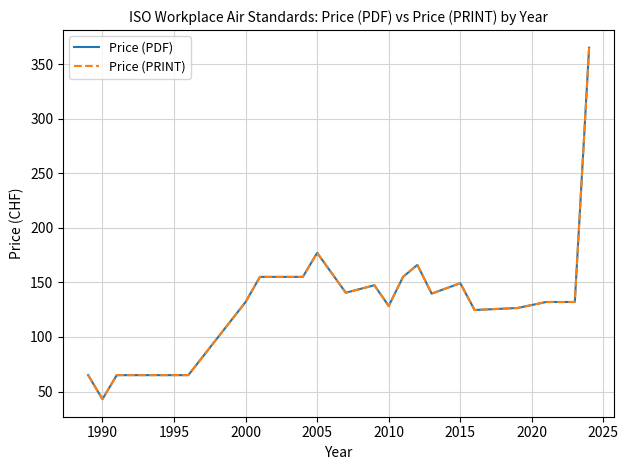

Does the chart have visible grid lines?

Yes